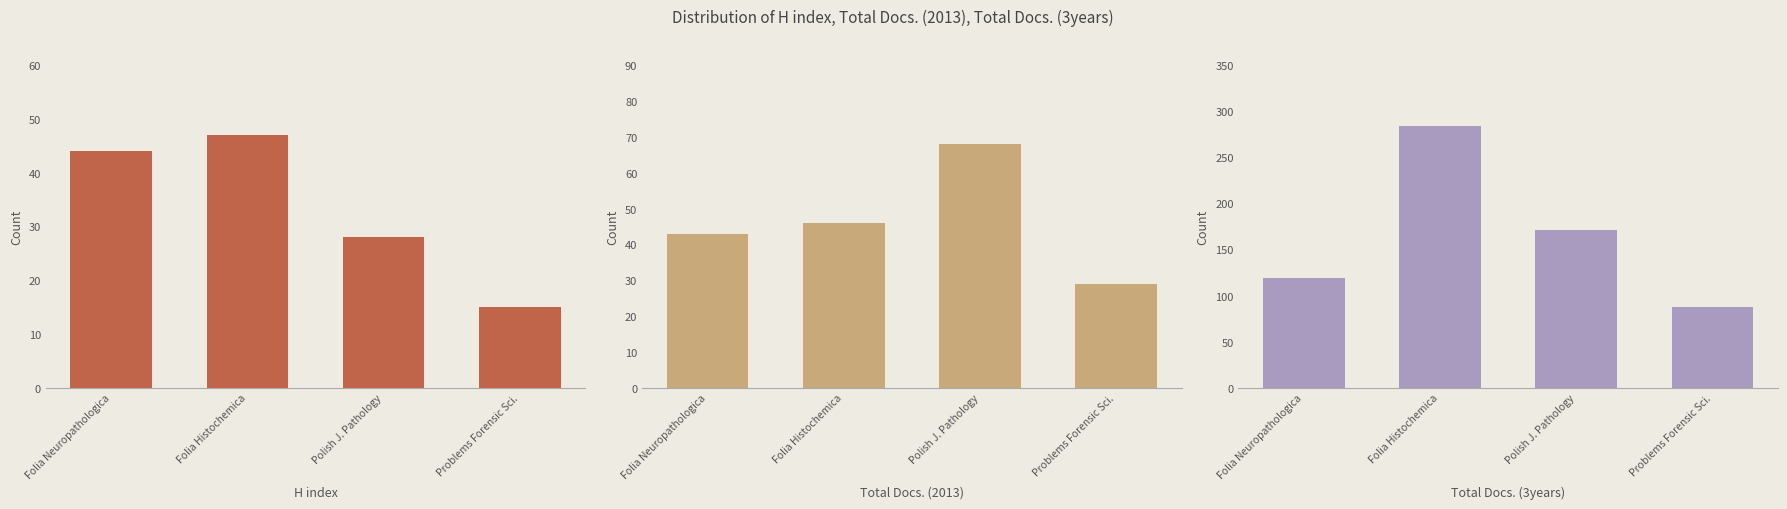

Which series has the widest spread of values?

Total Docs. (3years)